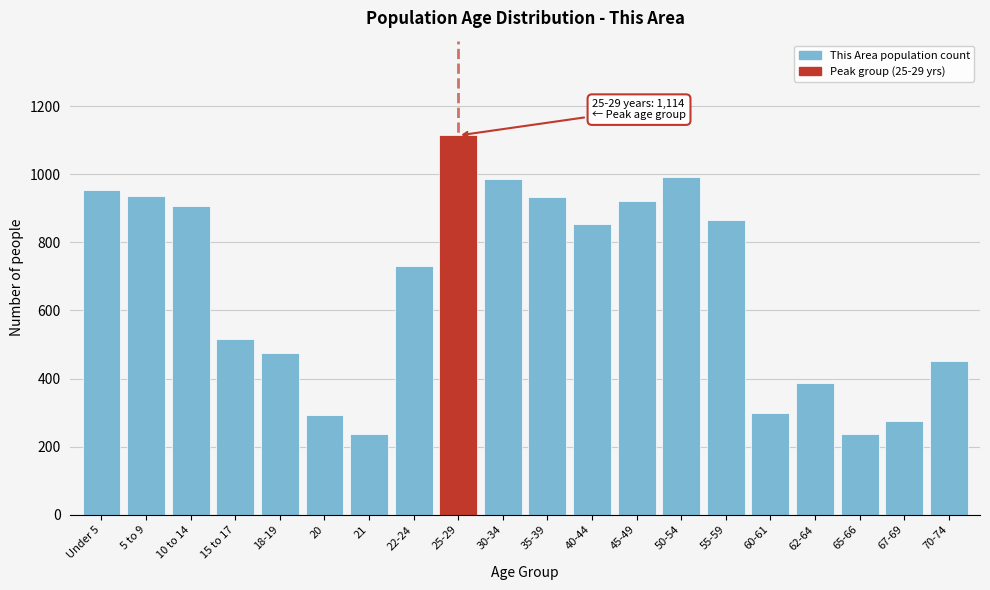

What is the sum of the values at 15 to 17 and 20?

807